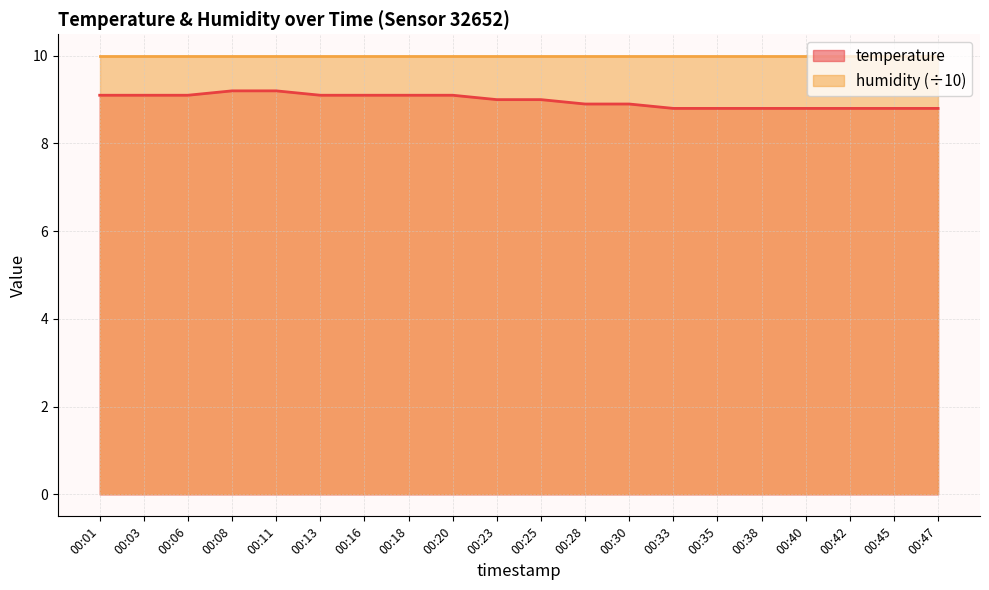

The value at 00:45 is 8.8. True or false?

True